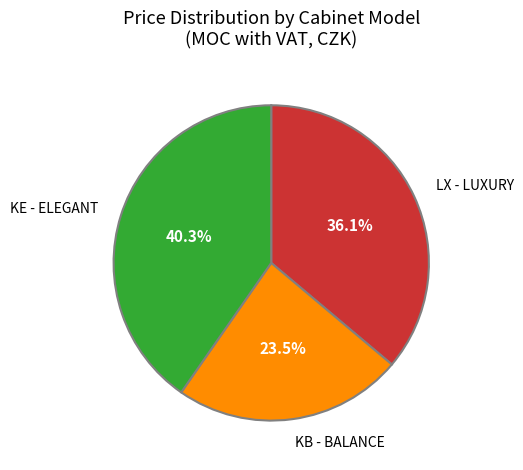

Combined, what portion of the pie is LX - LUXURY and KB - BALANCE?

59.7%